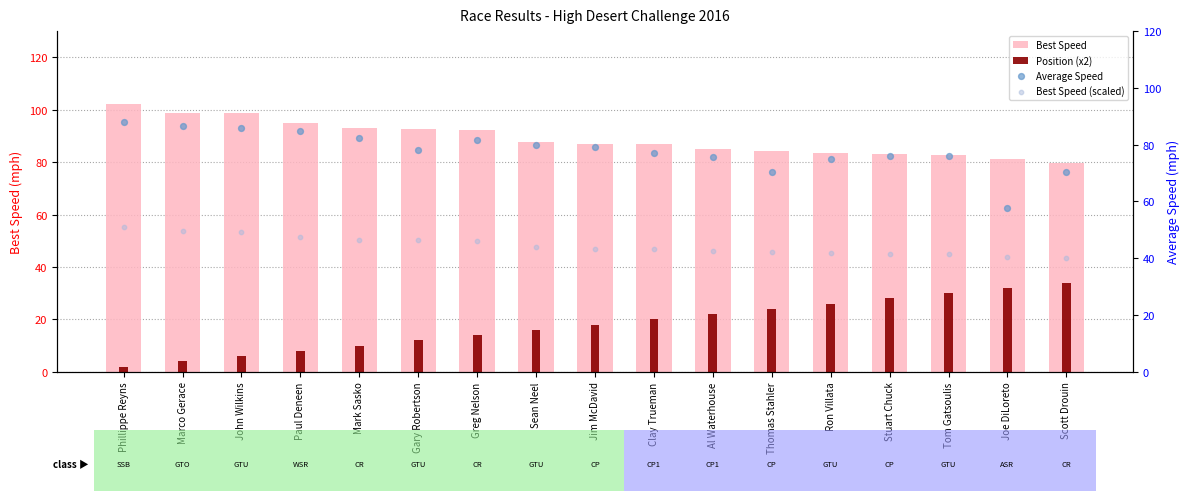

Is the value of Position (x2) at John Wilkins greater than the value of Average Speed at Tom Gatsoulis?

No